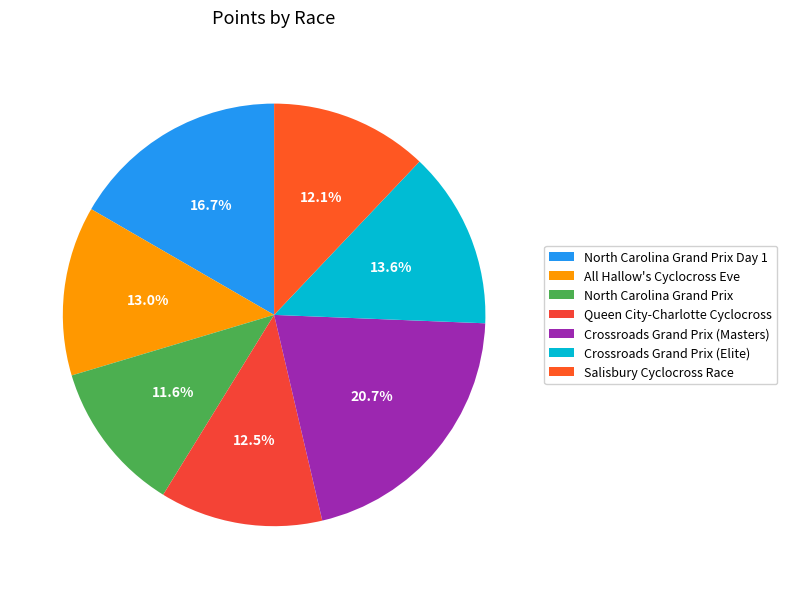

Is the sum of Crossroads Grand Prix (Masters) and North Carolina Grand Prix Day 1 greater than half?

No